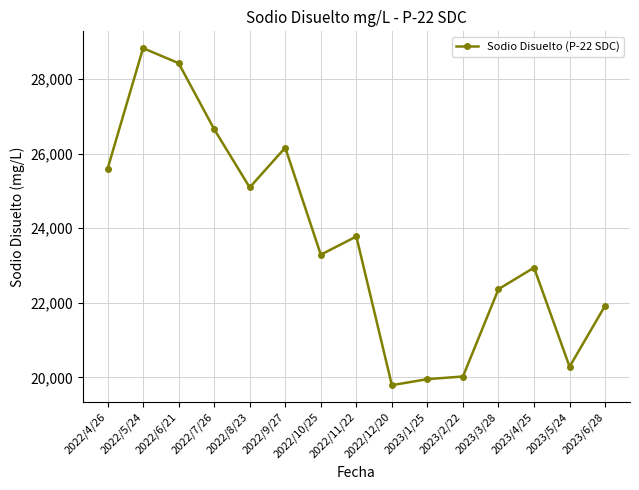

The value at 2022/6/21 is 49210.4. True or false?

False